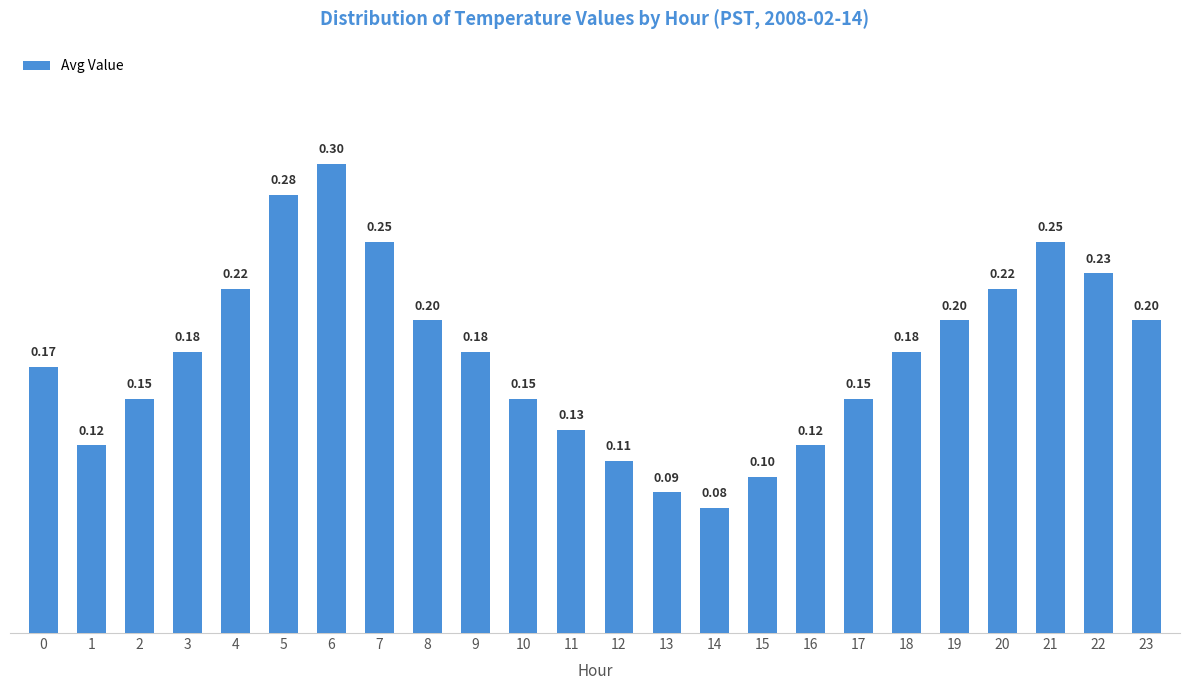

Between 1 and 21, which is larger?

21